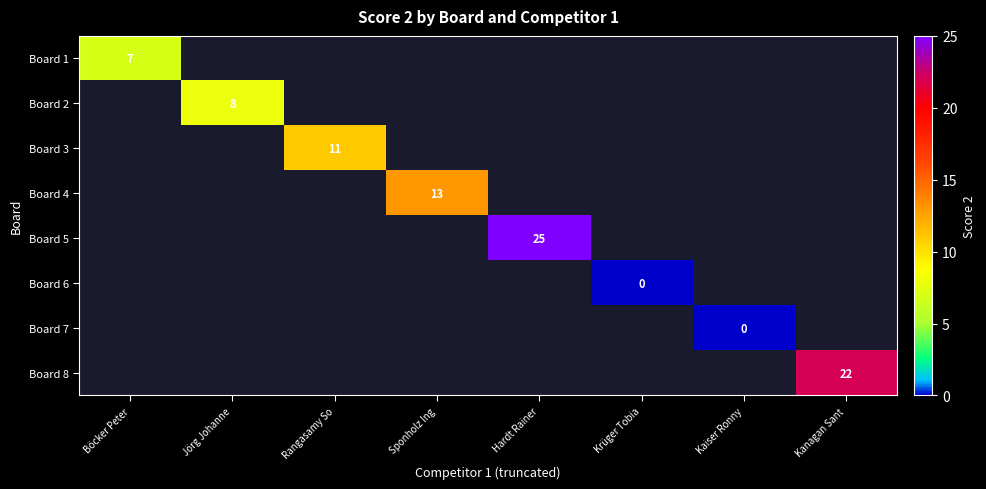

How many distinct data groups are displayed?

8